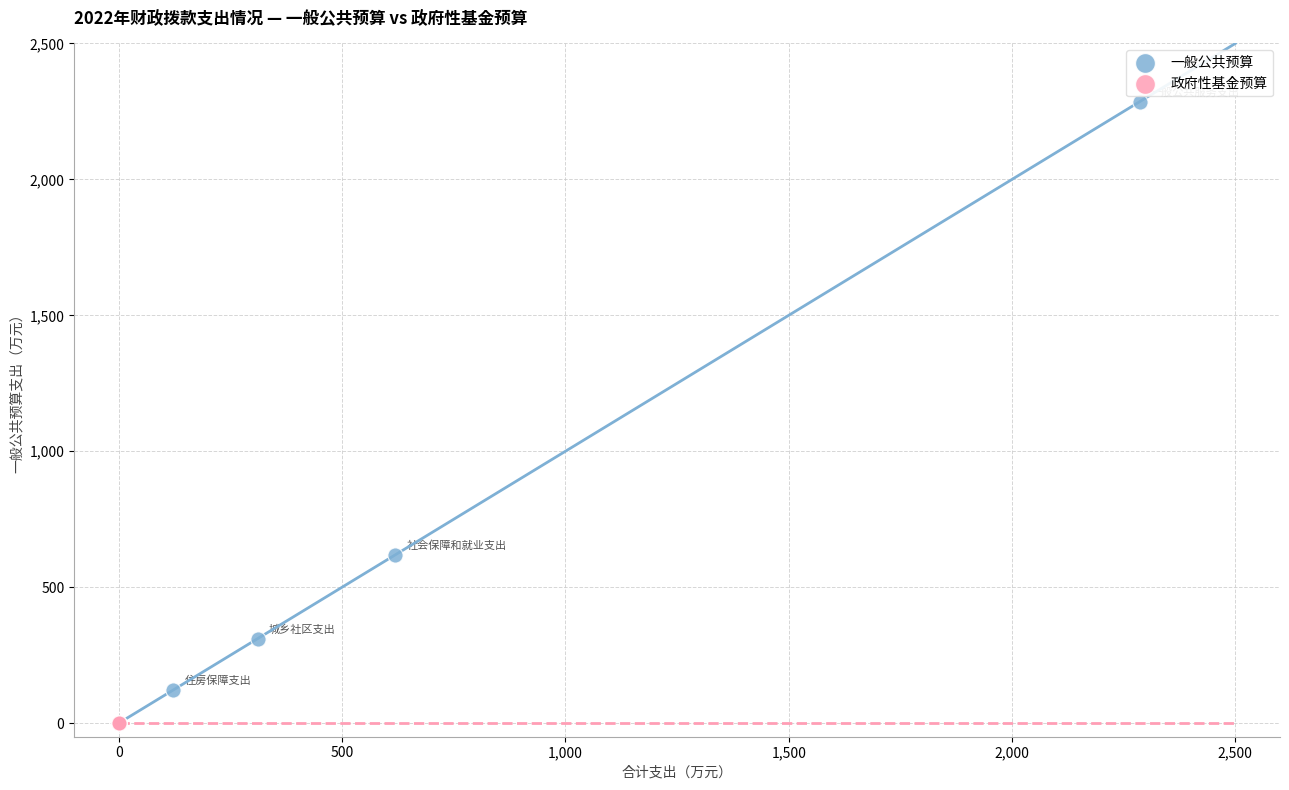

Which series reaches the minimum Y coordinate?

政府性基金预算